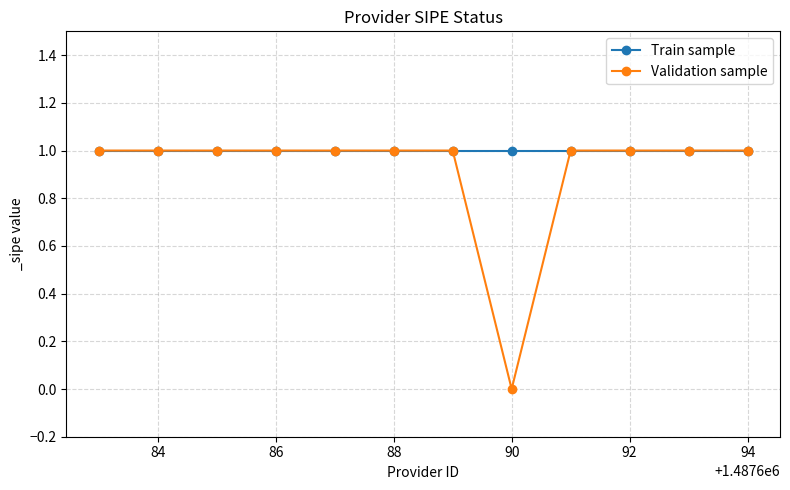

List the series in order of their overall mean, highest first.

Train sample, Validation sample